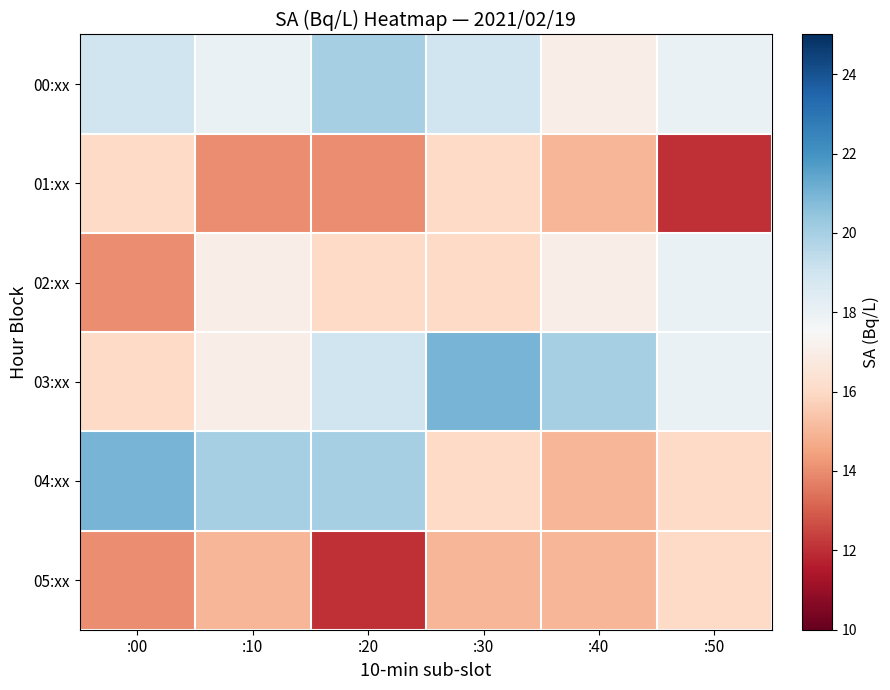

Reading left to right, list all the values displayed in this chart.

00:xx: :00=19	:10=18	:20=20	:30=19	:40=17	:50=18
01:xx: :00=16	:10=14	:20=14	:30=16	:40=15	:50=12
02:xx: :00=14	:10=17	:20=16	:30=16	:40=17	:50=18
03:xx: :00=16	:10=17	:20=19	:30=21	:40=20	:50=18
04:xx: :00=21	:10=20	:20=20	:30=16	:40=15	:50=16
05:xx: :00=14	:10=15	:20=12	:30=15	:40=15	:50=16